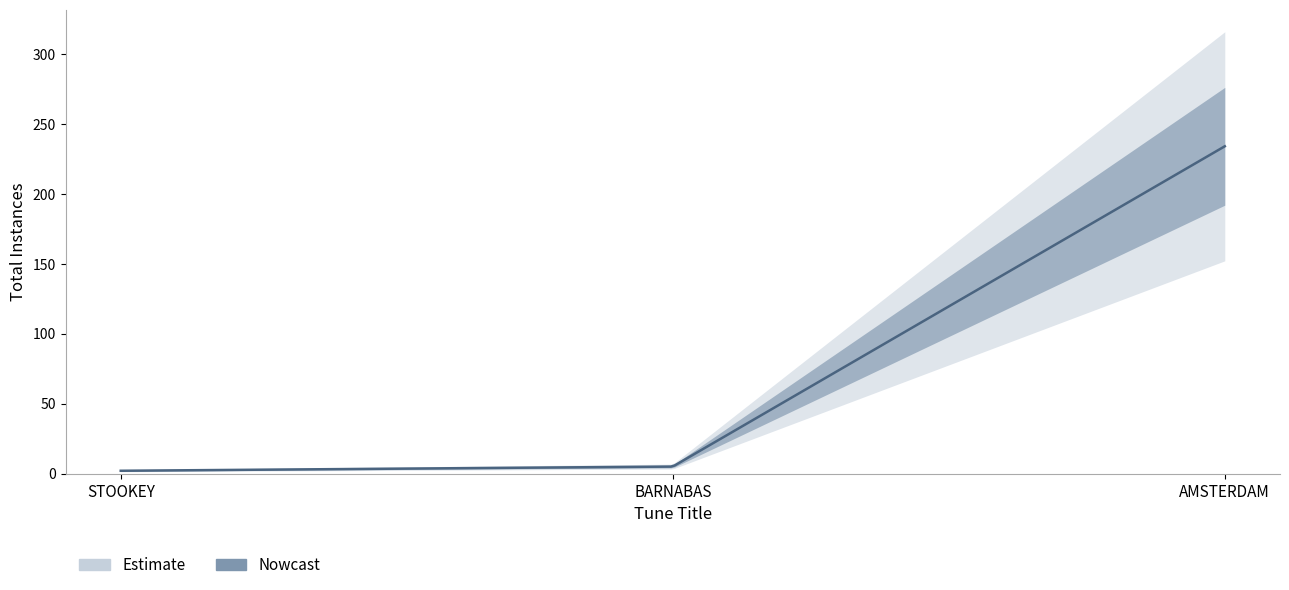

What is the smallest value displayed?

2